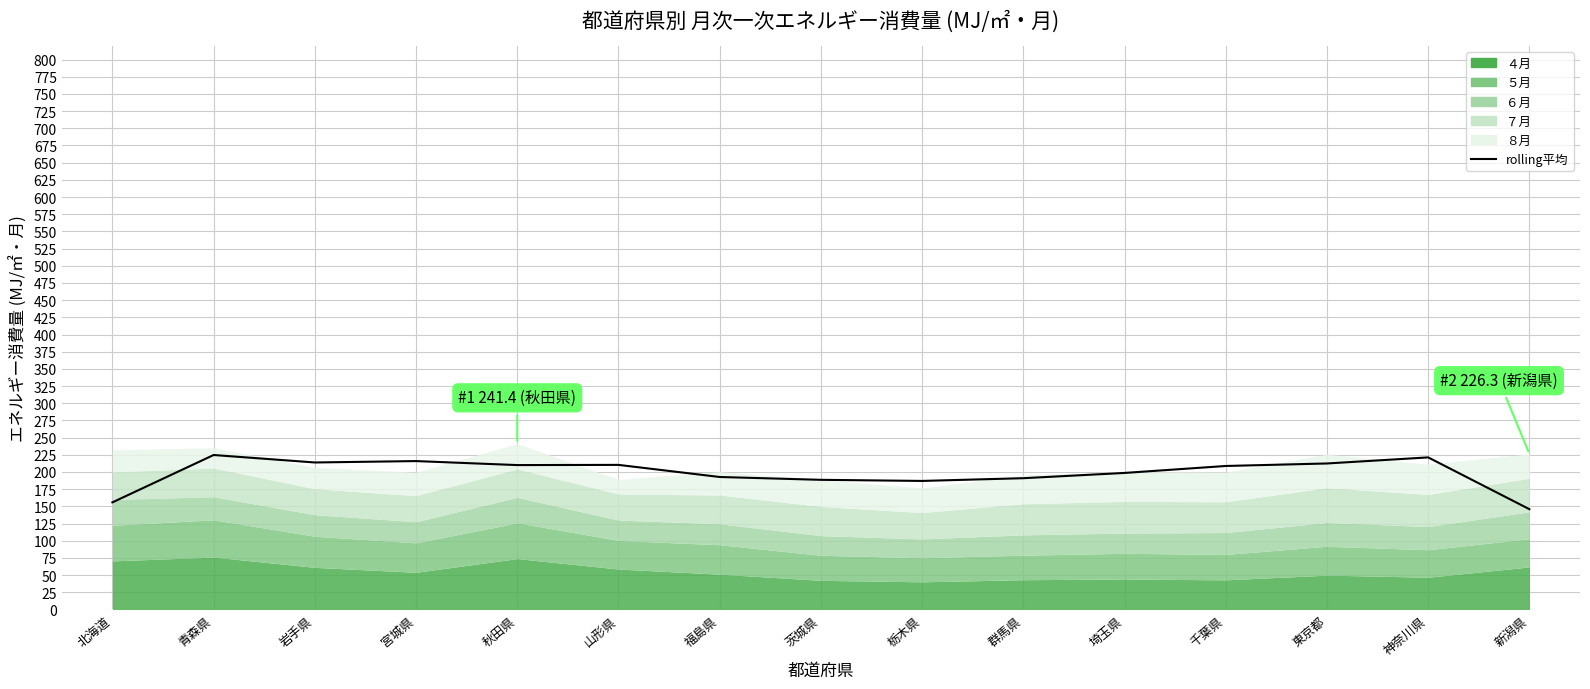

List the labels in order of value, smallest first.

新潟県, 北海道, 栃木県, 茨城県, 群馬県, 福島県, 埼玉県, 千葉県, 秋田県, 山形県, 東京都, 岩手県, 宮城県, 神奈川県, 青森県